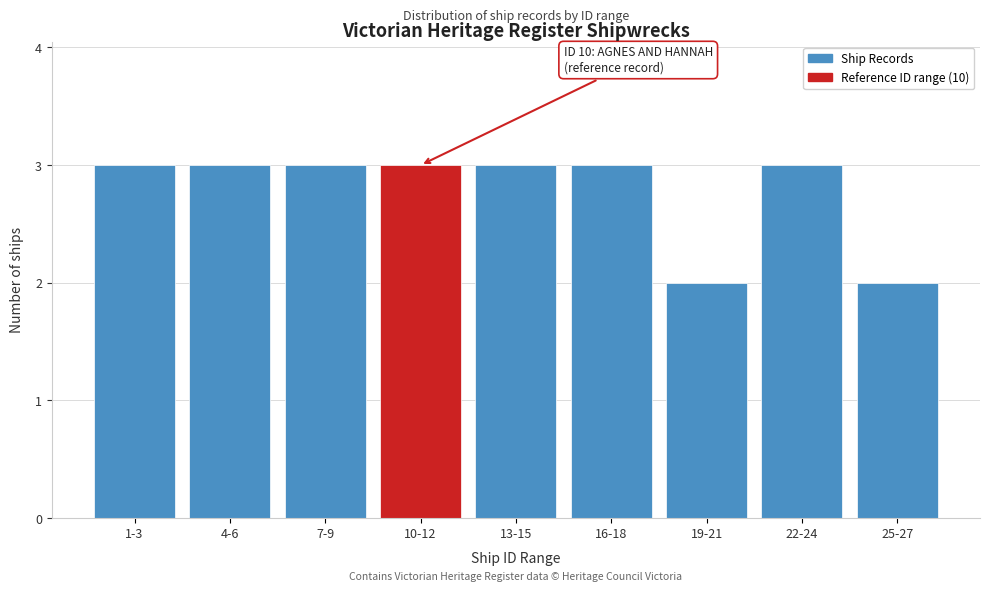

Reading left to right, extract all data points from this chart.

3	3	3	3	3	3	2	3	2